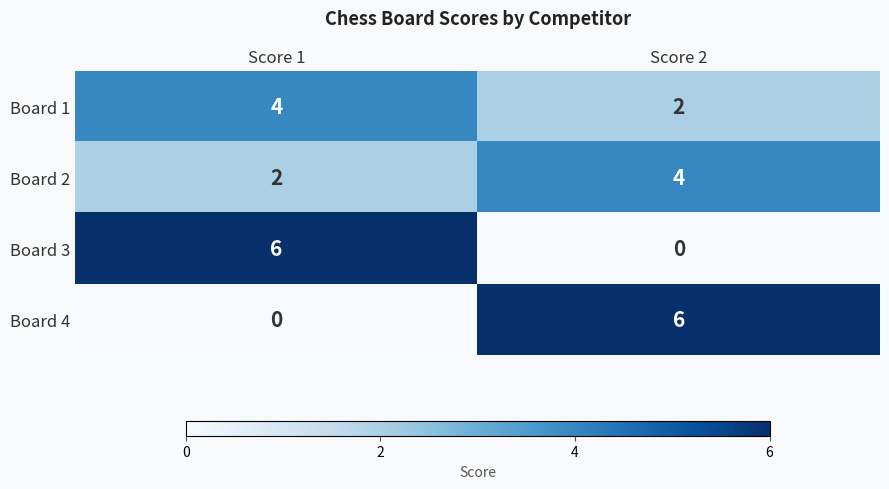

Count the number of data series in this chart.

4